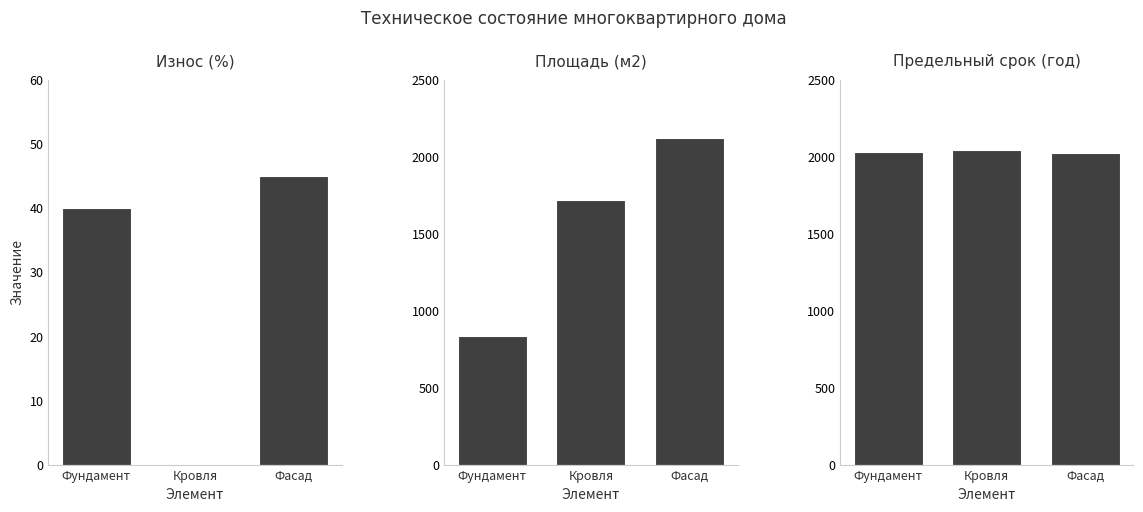

At Кровля, list the series in order from smallest to largest.

Износ (%), Площадь (м2), Предельный срок (год)